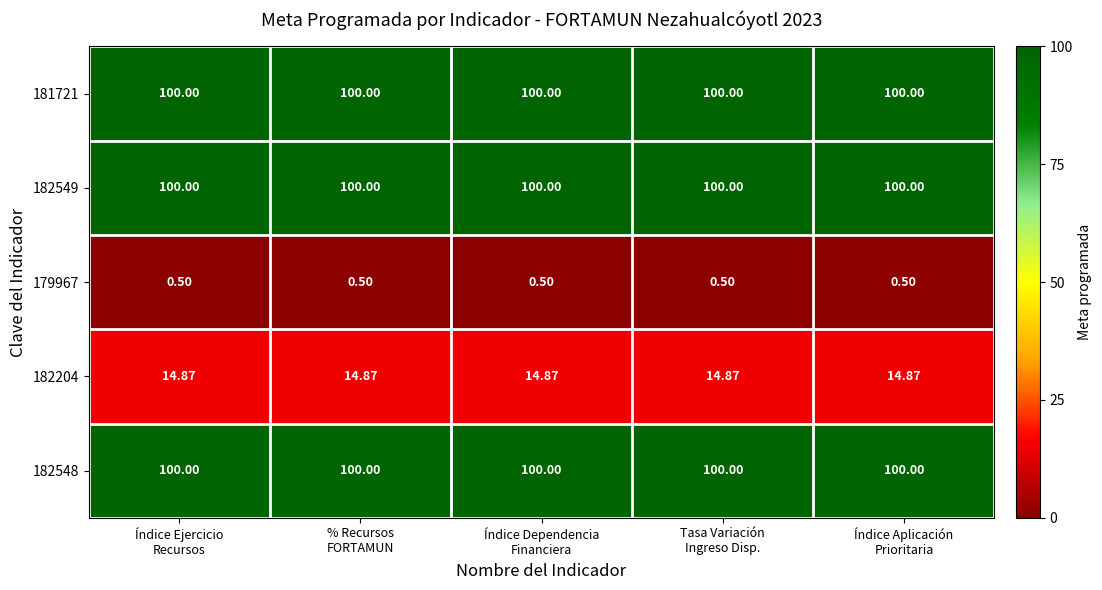

How many categories are shown in the chart?

5